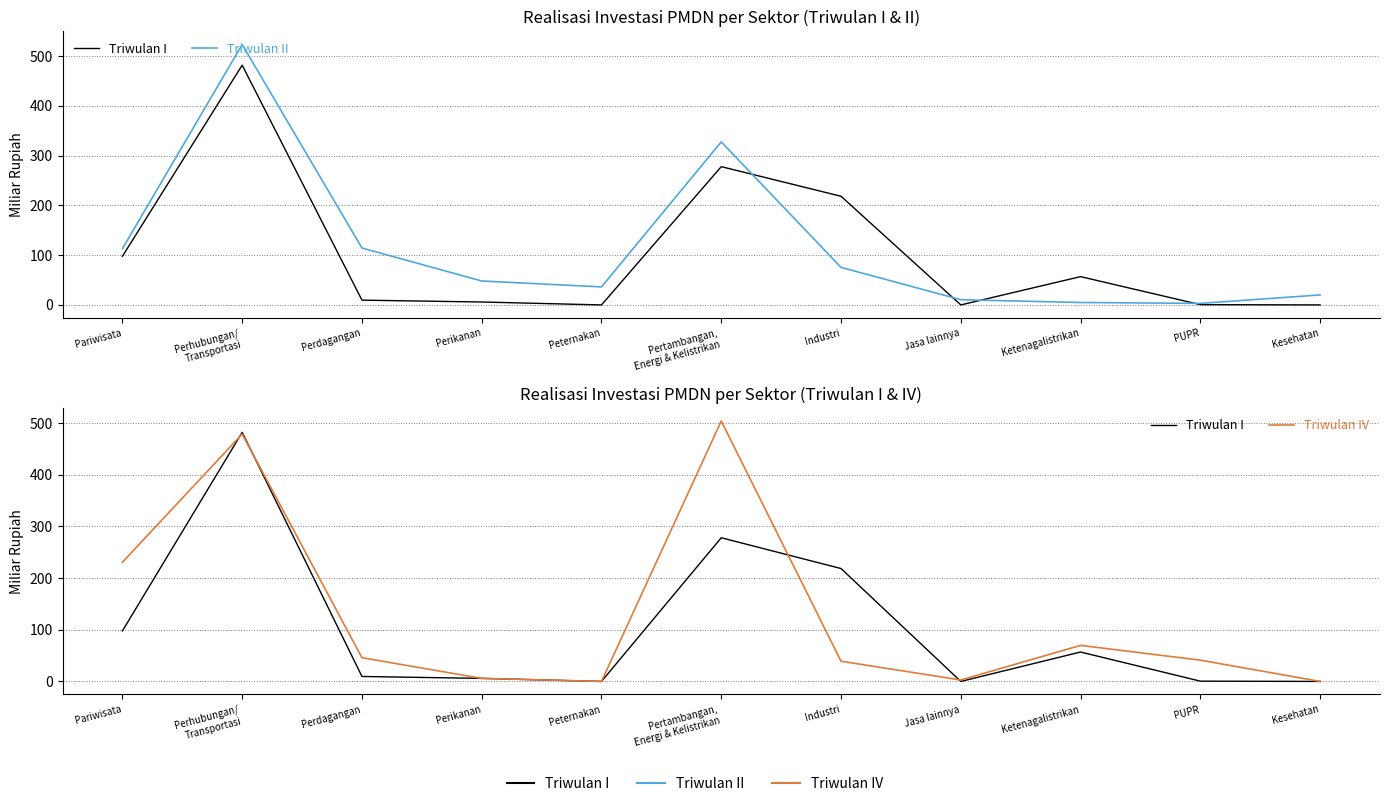

The value of Triwulan IV at Pariwisata is 230.6. True or false?

True